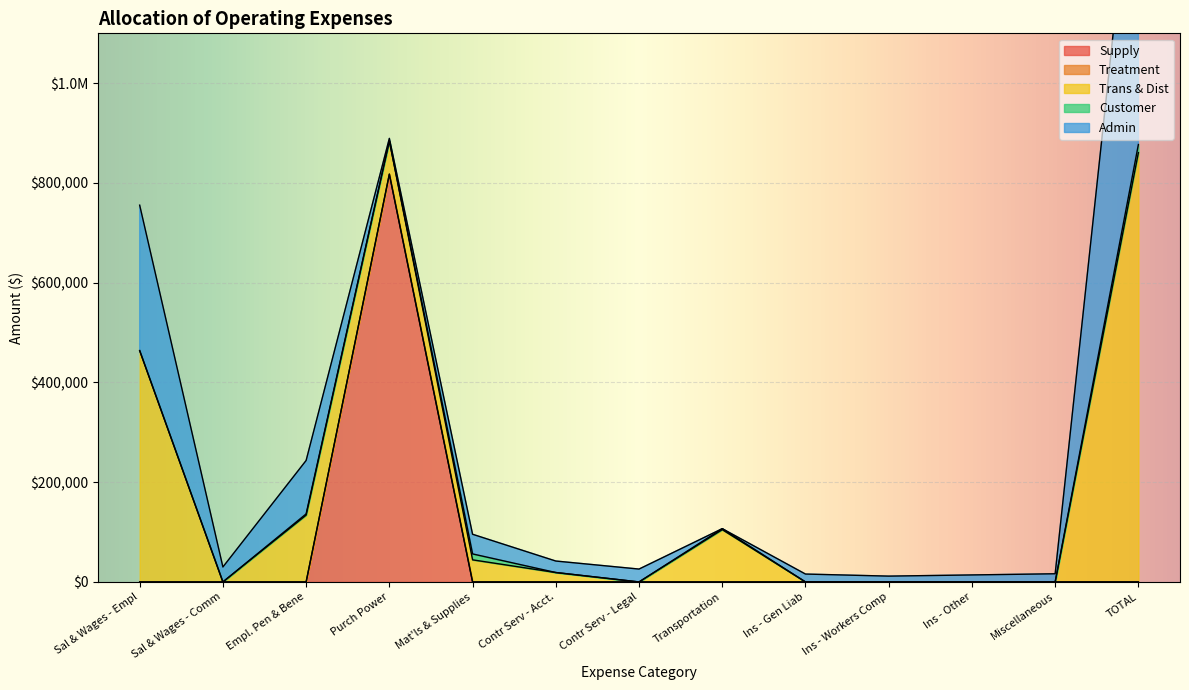

The Customer series shows 6666 at Mat'ls & Supplies. True or false?

False